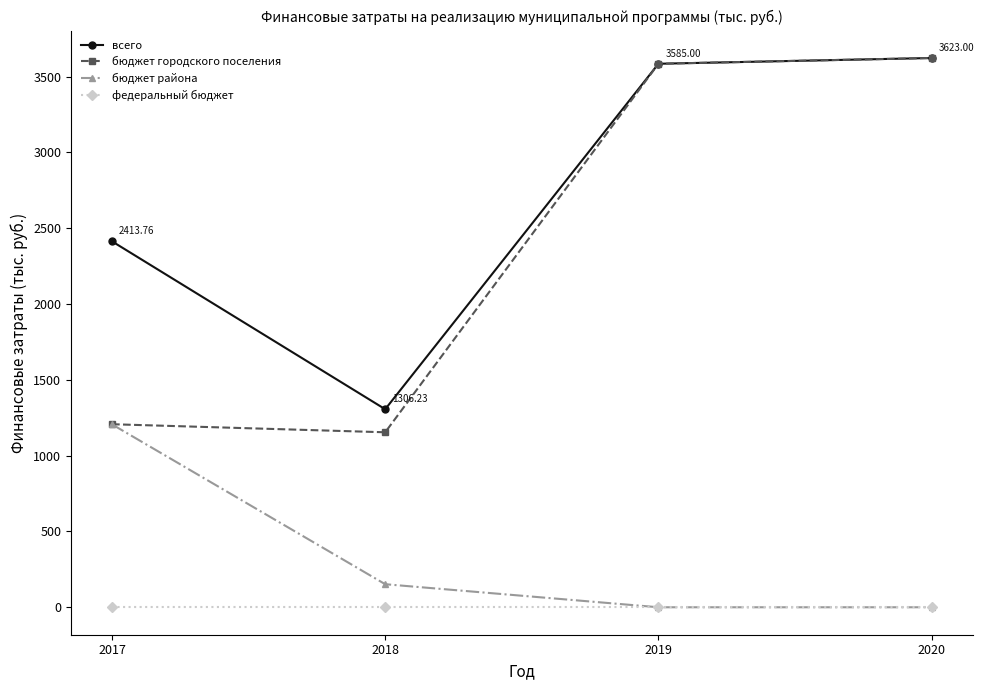

Reading left to right, list all the values displayed in this chart.

всего: 2413.8	1306.2	3585.0	3623.0
бюджет городского поселения: 1207.3	1154.2	3585.0	3623.0
бюджет района: 1206.4	152.0	0.0	0.0
федеральный бюджет: 0.0	0.0	0.0	0.0